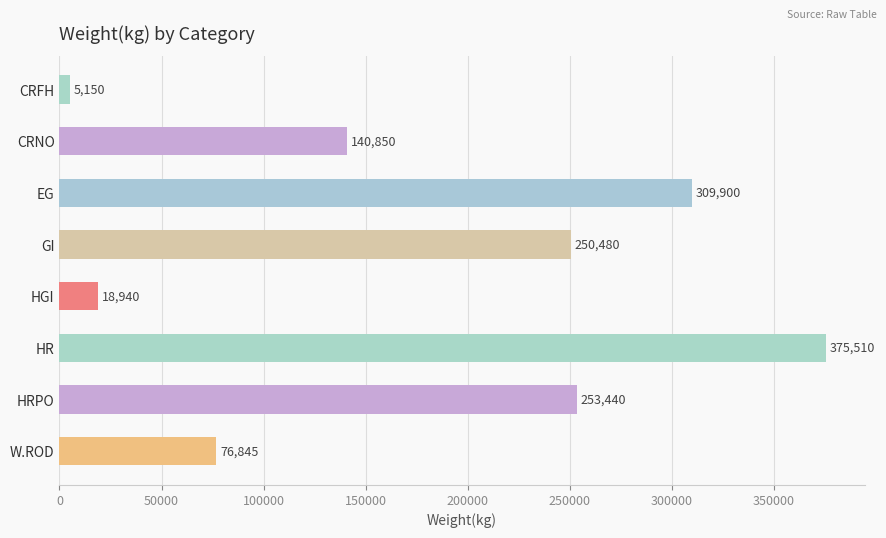

Reading bottom to top, extract all data points from this chart.

W.ROD=76845	HRPO=253440	HR=375510	HGI=18940	GI=250480	EG=309900	CRNO=140850	CRFH=5150